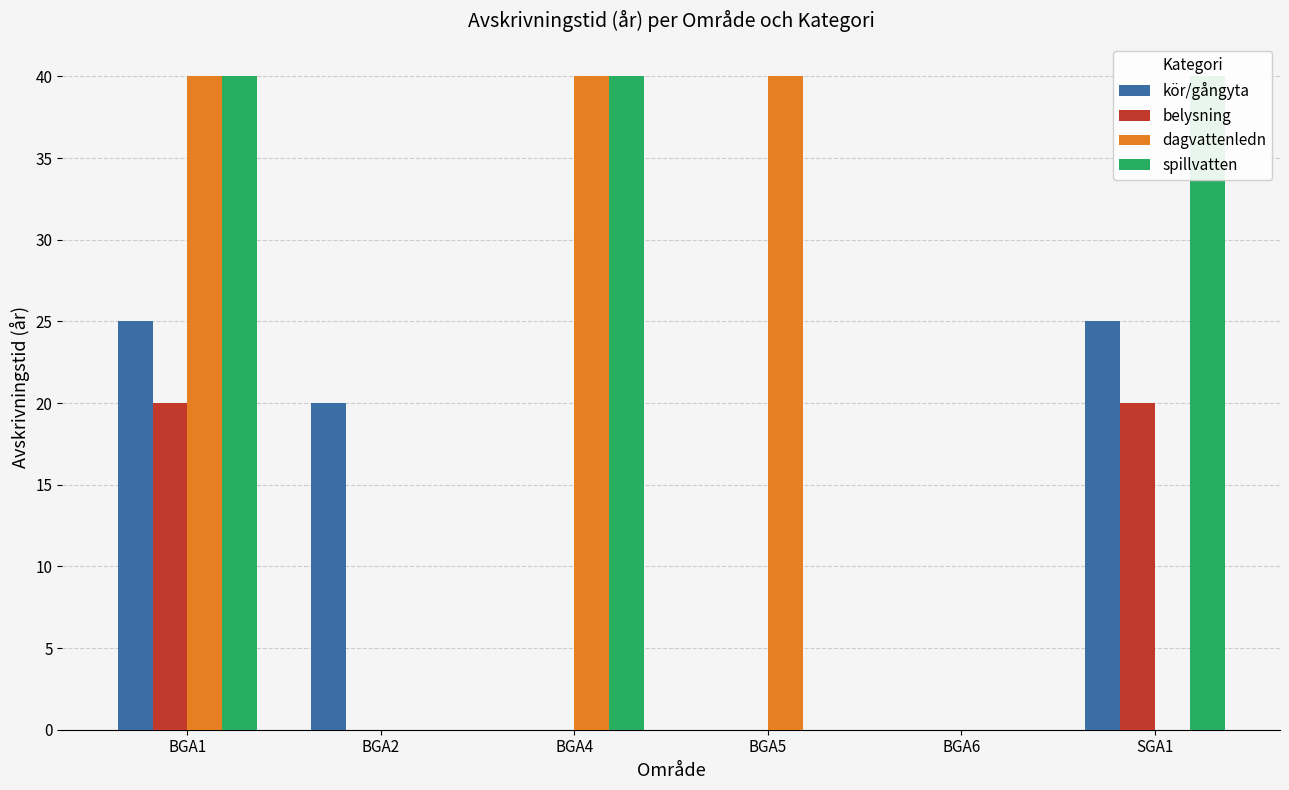

What is the spread (max minus min) of values at BGA5?

40